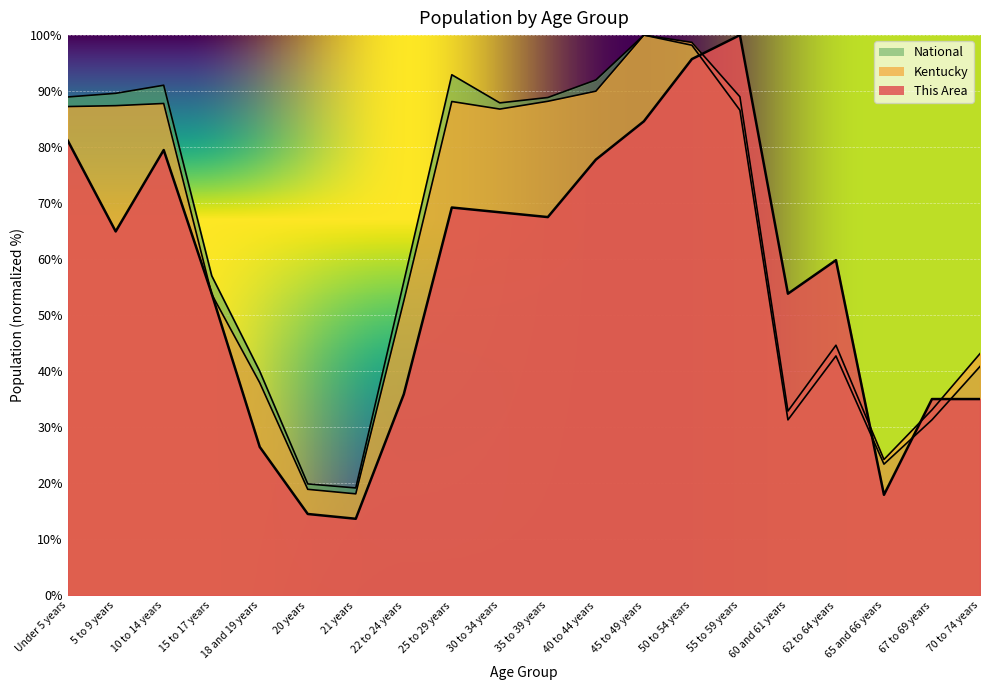

Reading left to right, what are all the values shown in this chart?

This Area: Under 5 years=81.2	5 to 9 years=65.0	10 to 14 years=79.5	15 to 17 years=53.8	18 and 19 years=26.5	20 years=14.5	21 years=13.7	22 to 24 years=35.9	25 to 29 years=69.2	30 to 34 years=68.4	35 to 39 years=67.5	40 to 44 years=77.8	45 to 49 years=84.6	50 to 54 years=95.7	55 to 59 years=100.0	60 and 61 years=53.8	62 to 64 years=59.8	65 and 66 years=17.9	67 to 69 years=35.0	70 to 74 years=35.0
Kentucky: Under 5 years=87.2	5 to 9 years=87.4	10 to 14 years=87.8	15 to 17 years=53.8	18 and 19 years=38.0	20 years=18.9	21 years=18.1	22 to 24 years=52.5	25 to 29 years=88.2	30 to 34 years=86.8	35 to 39 years=88.2	40 to 44 years=90.0	45 to 49 years=100.0	50 to 54 years=98.7	55 to 59 years=89.0	60 and 61 years=32.9	62 to 64 years=44.6	65 and 66 years=24.3	67 to 69 years=33.1	70 to 74 years=43.1
National: Under 5 years=89.0	5 to 9 years=89.6	10 to 14 years=91.1	15 to 17 years=57.0	18 and 19 years=40.0	20 years=19.9	21 years=19.2	22 to 24 years=56.0	25 to 29 years=92.9	30 to 34 years=87.9	35 to 39 years=88.9	40 to 44 years=92.0	45 to 49 years=100.0	50 to 54 years=98.2	55 to 59 years=86.6	60 and 61 years=31.3	62 to 64 years=42.7	65 and 66 years=23.4	67 to 69 years=31.3	70 to 74 years=40.9